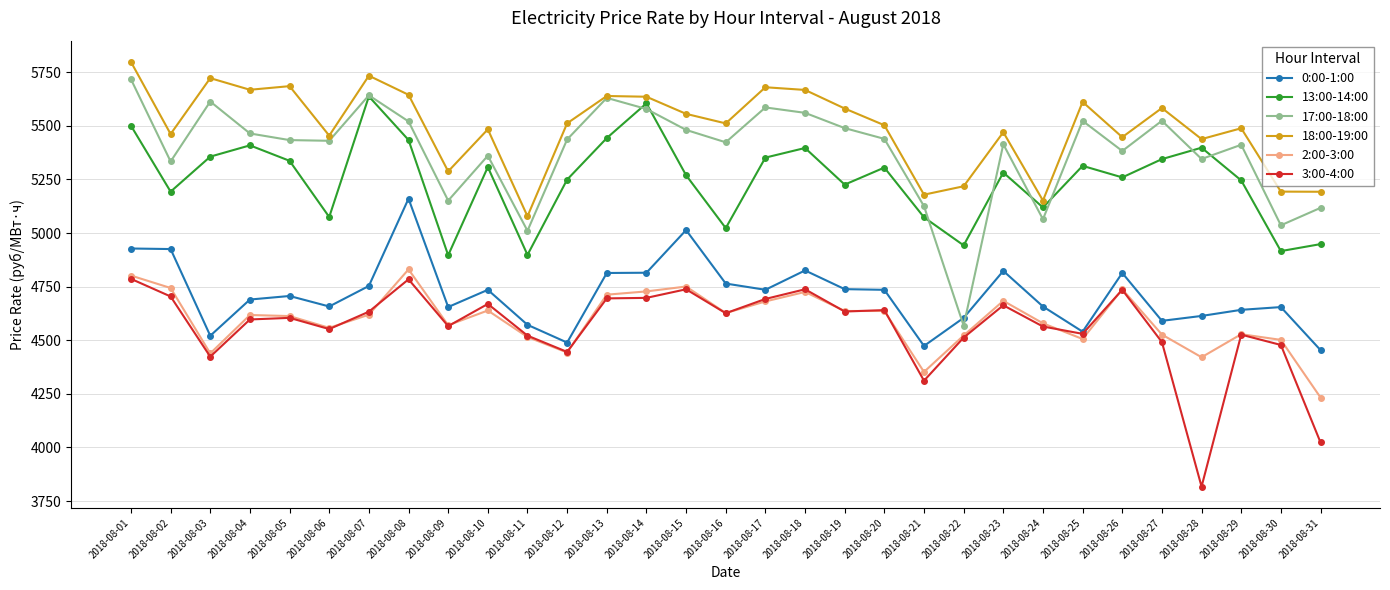

Which category has the lowest value in the 3:00-4:00 series?

2018-08-28